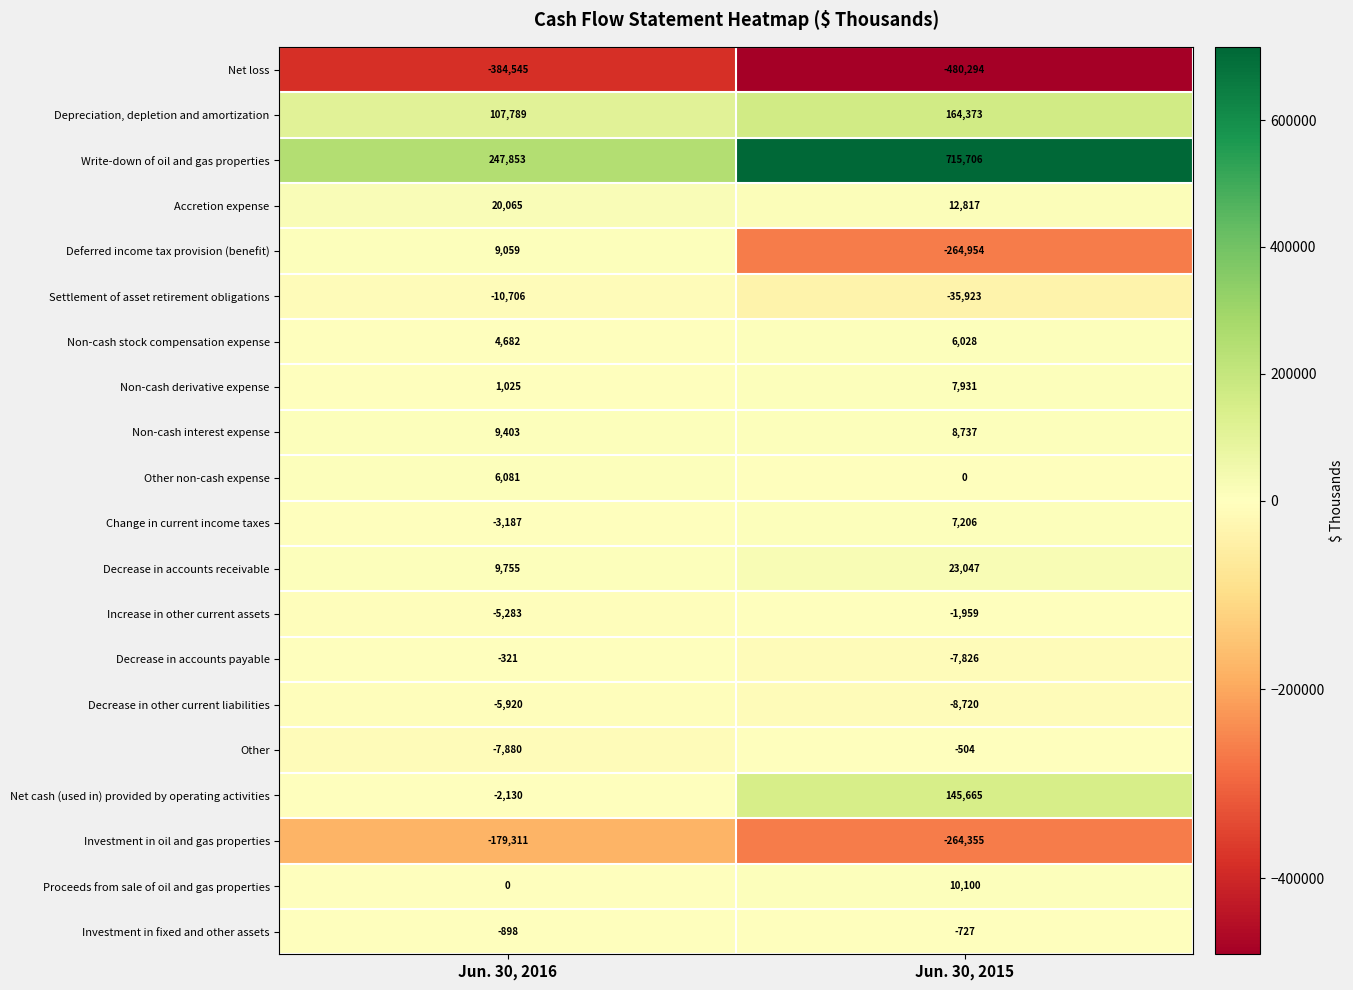

Which series has the largest range (max minus min)?

Write-down of oil and gas properties